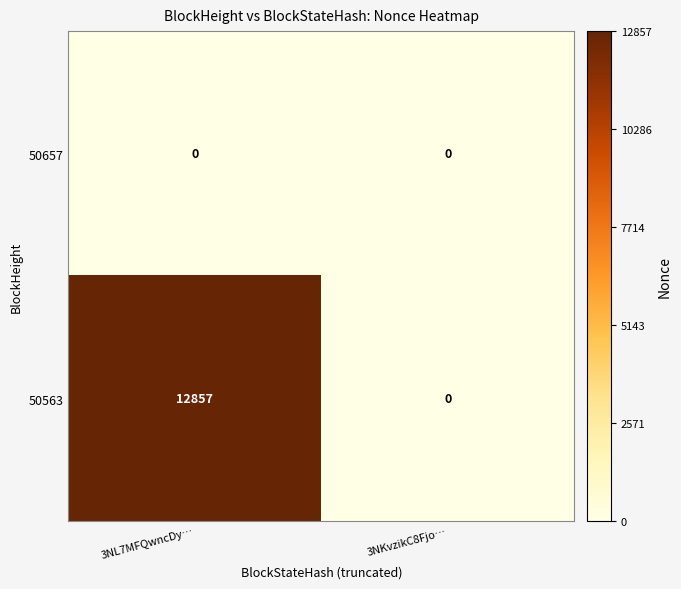

Is it true that 50657 equals 0 at 3NKvzikC8Fjo…?

True